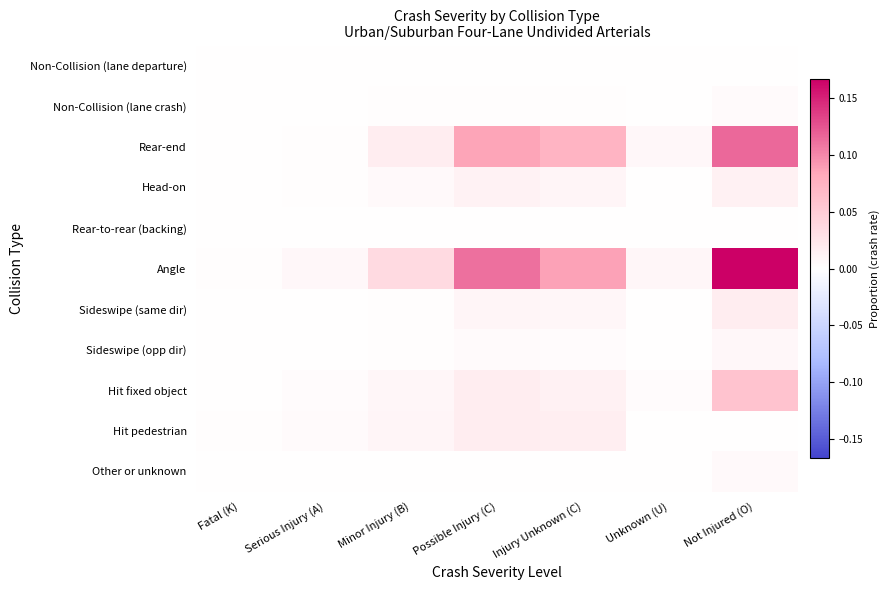

List the series in order of their peak value, lowest first.

Non-Collision (lane departure), Rear-to-rear (backing), Non-Collision (lane crash), Other or unknown, Sideswipe (opp dir), Head-on, Sideswipe (same dir), Hit pedestrian, Hit fixed object, Rear-end, Angle